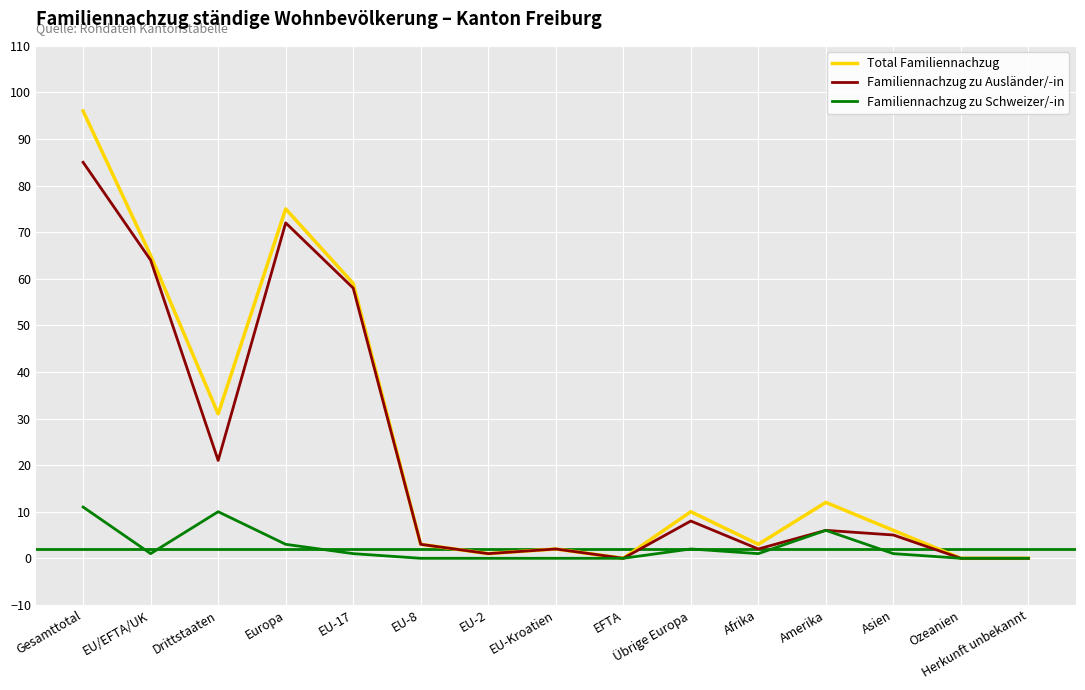

Which category has the highest value across all series?

Gesamttotal